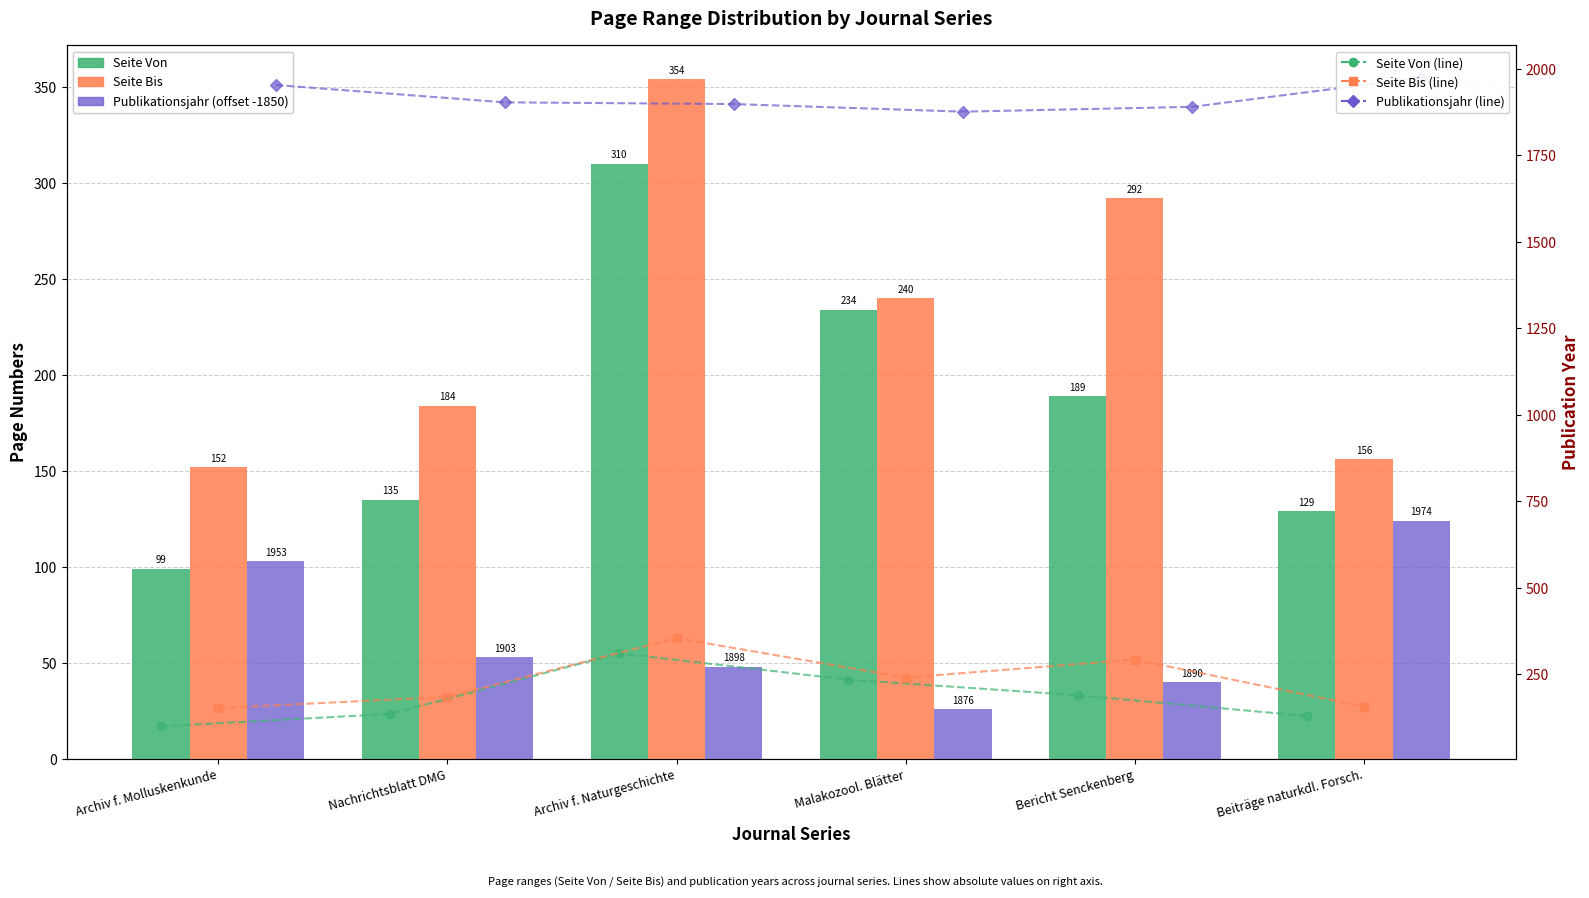

What is the sum of the Seite Von values at Bericht Senckenberg and Archiv f. Naturgeschichte?

499